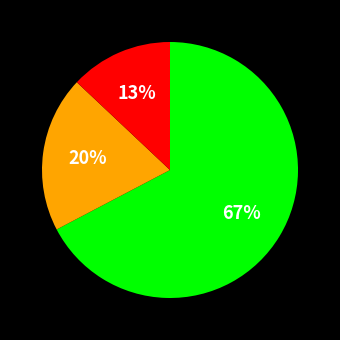

Is there a majority slice in this chart?

Yes